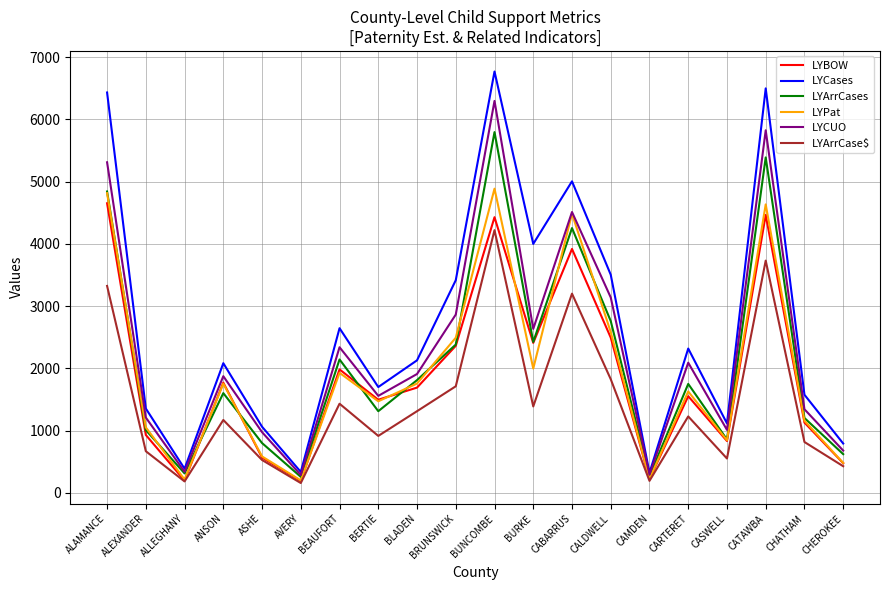

What is the approximate value of LYCUO at ALAMANCE, to the nearest 10?

5310